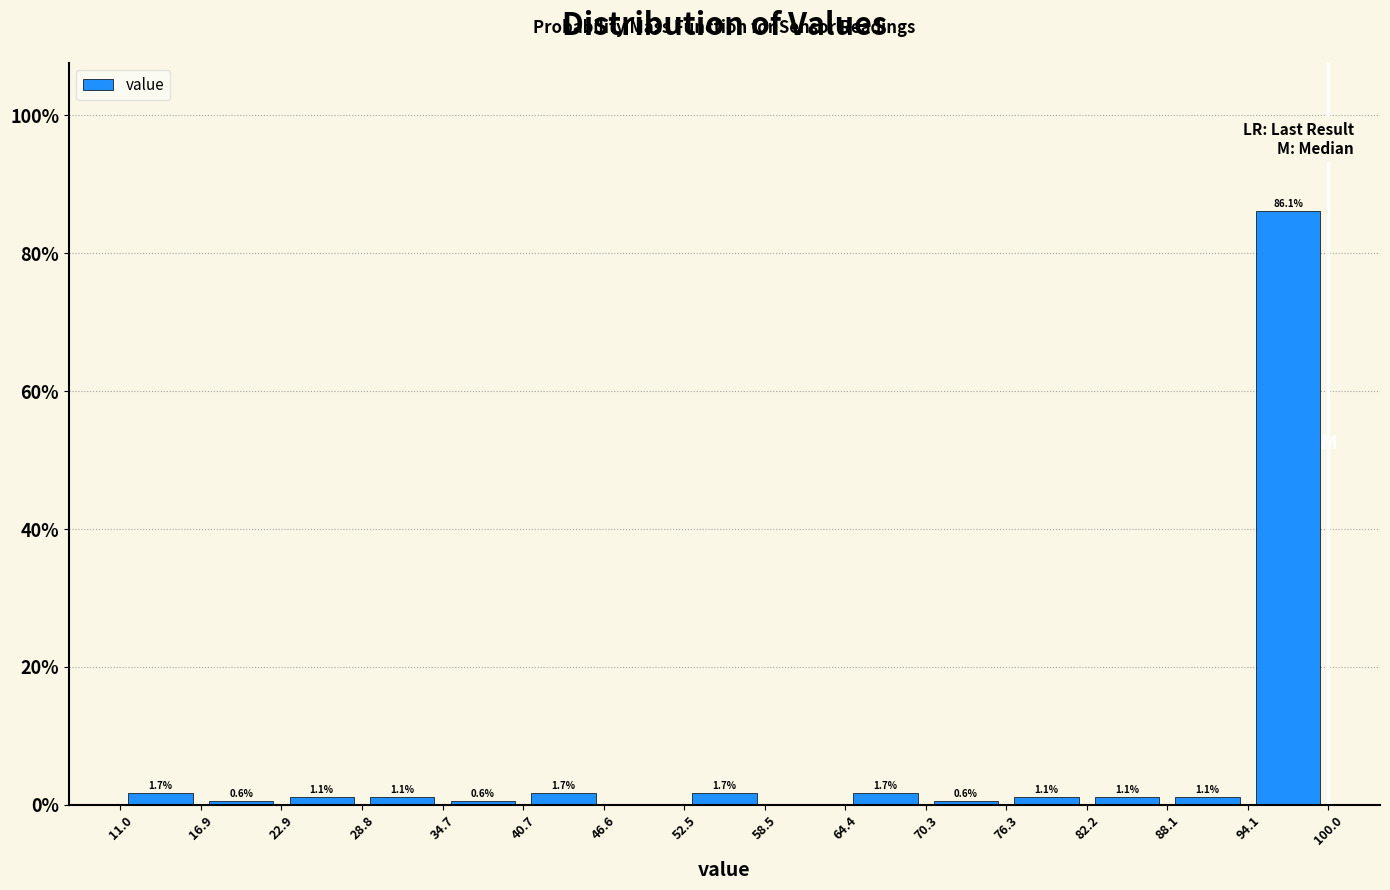

Which range on the x-axis has the tallest bar?

94.1 to 100.0